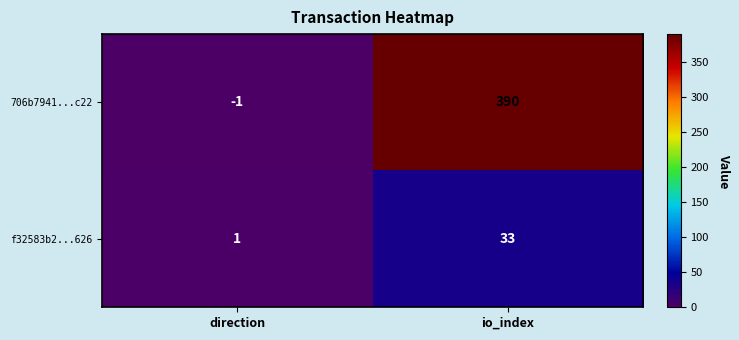

Which series has the largest total across all categories?

706b7941...c22